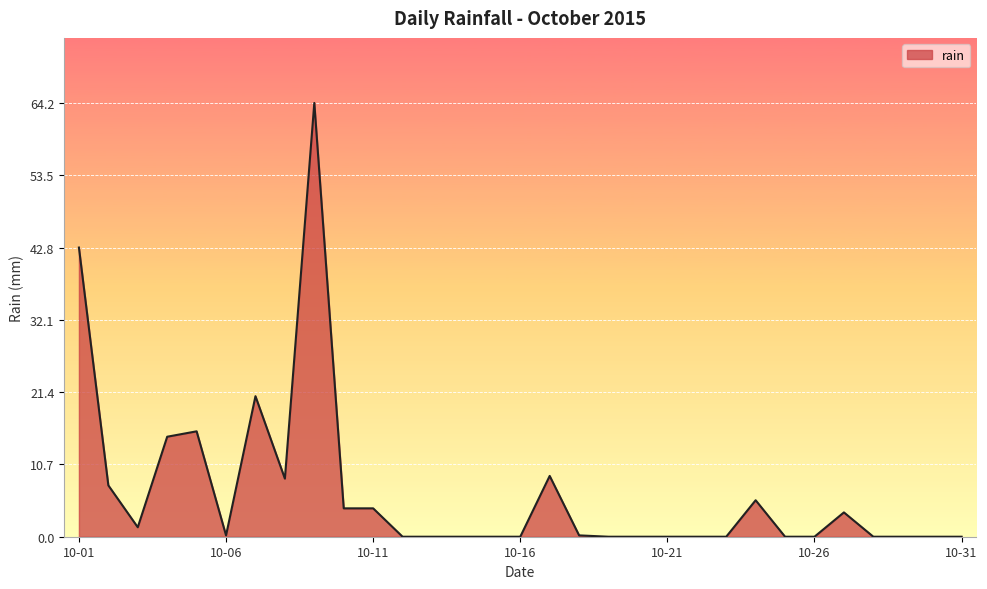

What is the difference between the maximum and minimum values?

64.2